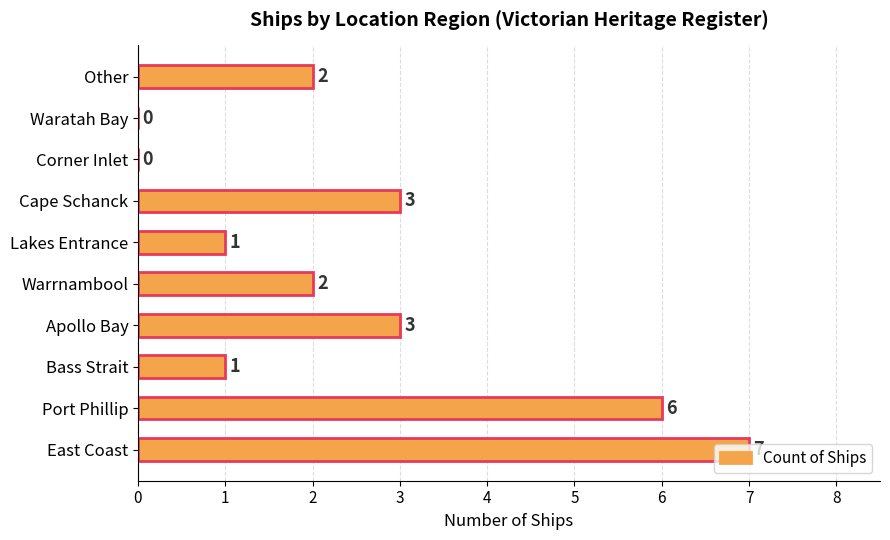

Between Lakes Entrance and Warrnambool, which is larger?

Warrnambool